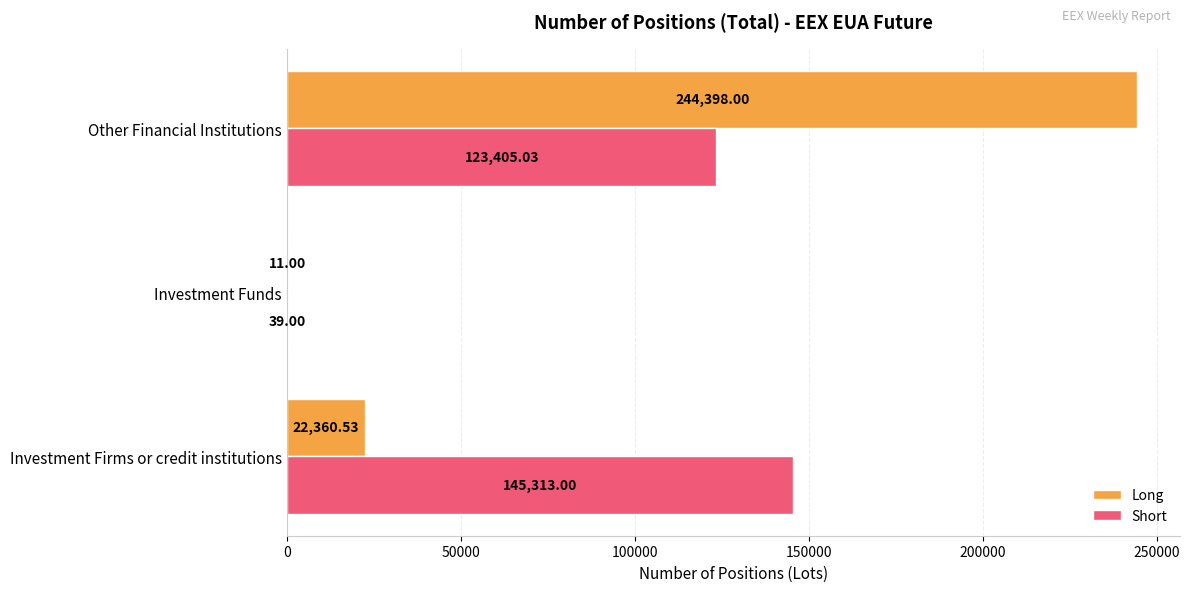

Between Investment Funds and Other Financial Institutions, which series saw the biggest shift?

Long